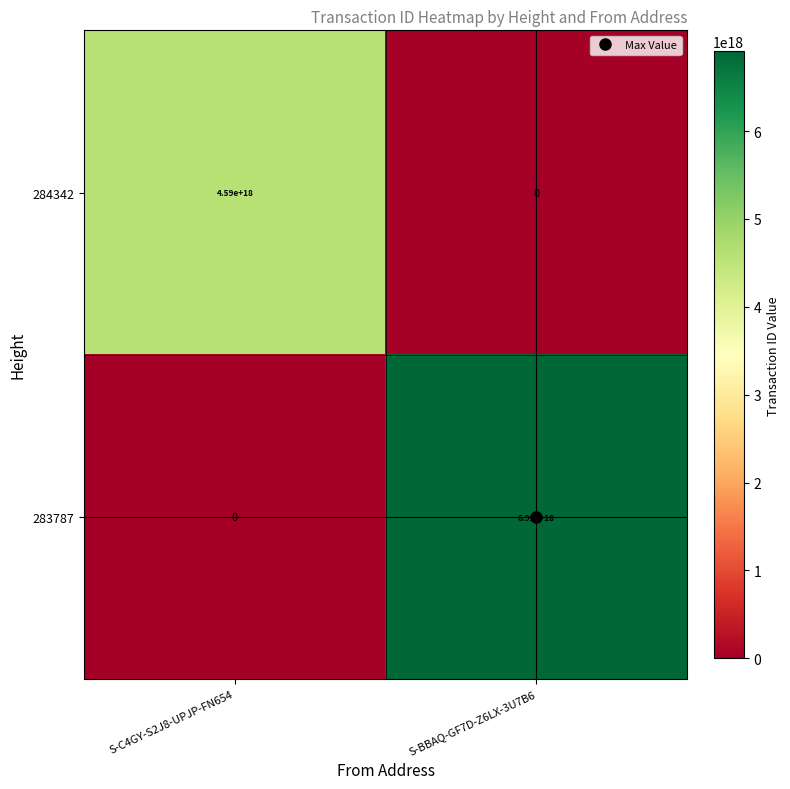

Between S-C4GY-S2J8-UPJP-FN654 and S-BBAQ-GF7D-Z6LX-3U7B6, which series saw the biggest shift?

283787